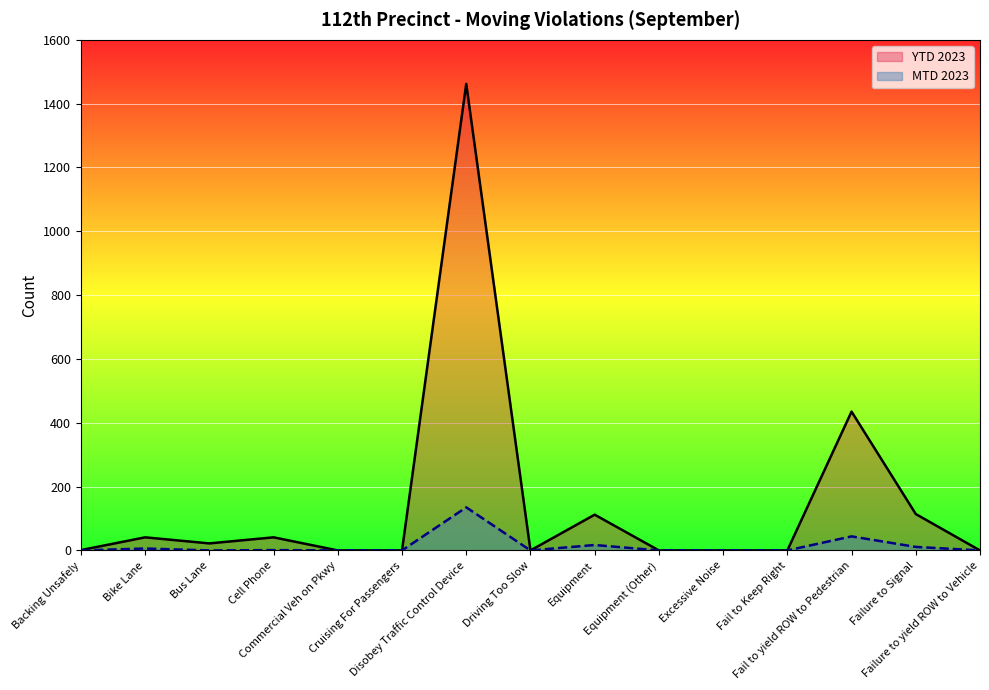

True or false: MTD 2023 and YTD 2023 intersect in this chart.

False